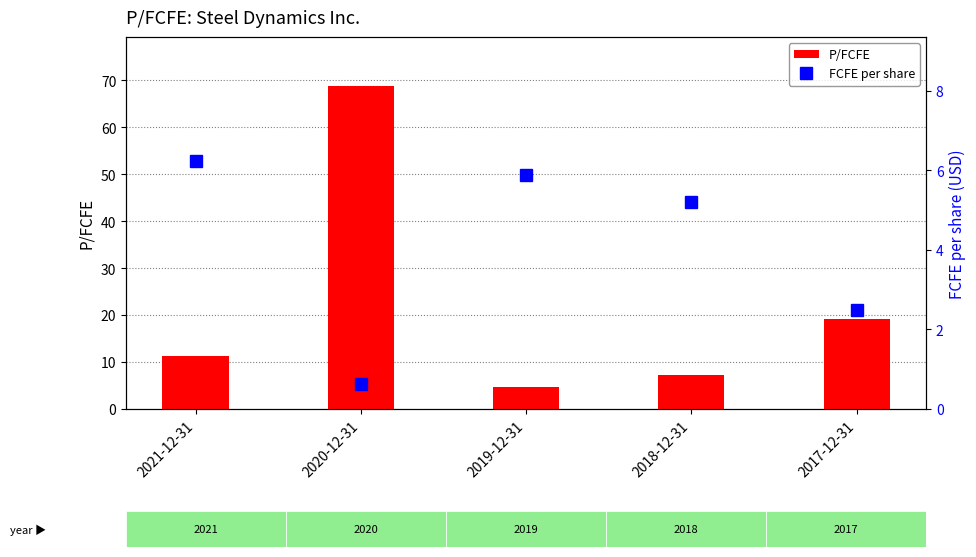

What is the average value of the P/FCFE series?

22.3